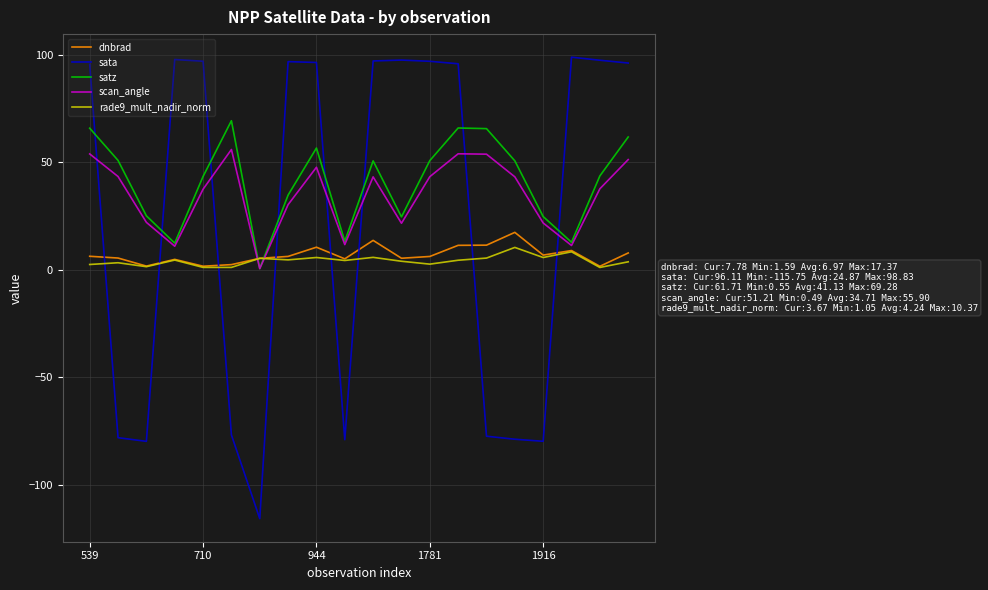

Which series has the widest spread of values?

sata